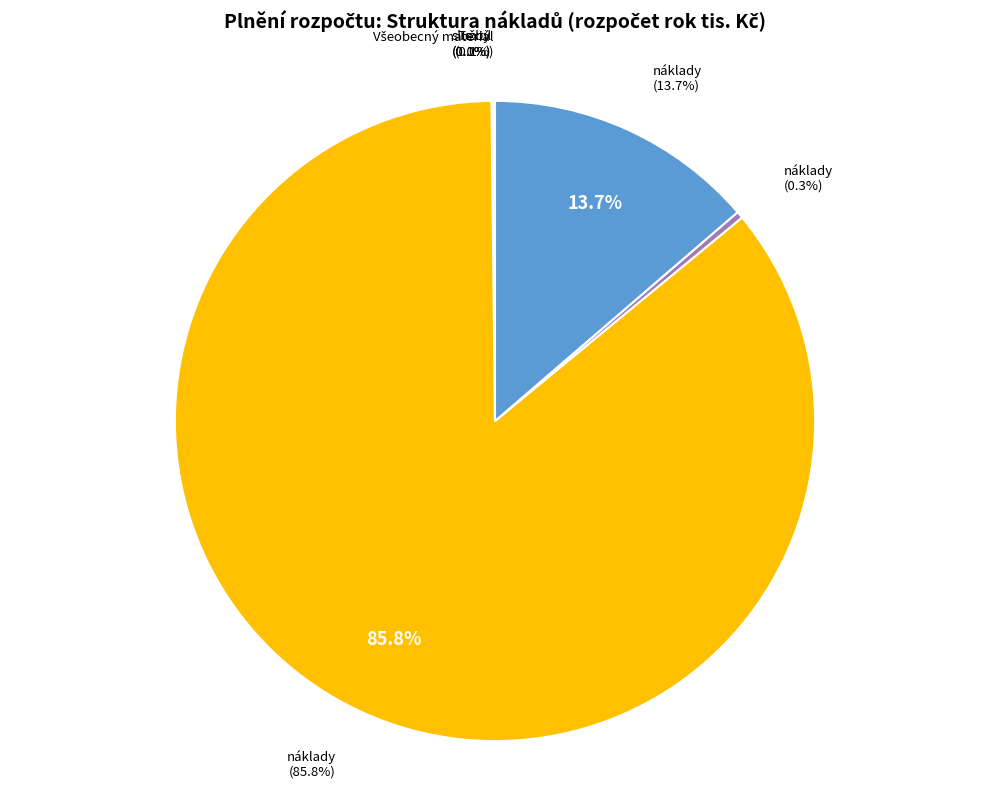

How many slices are in this pie chart?

6